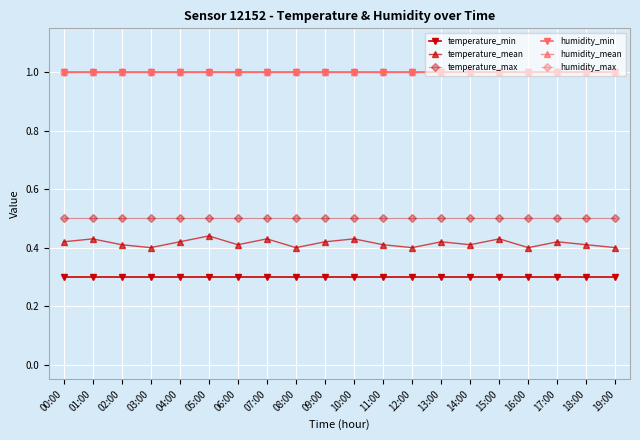

What is the maximum value for temperature_max?

0.5